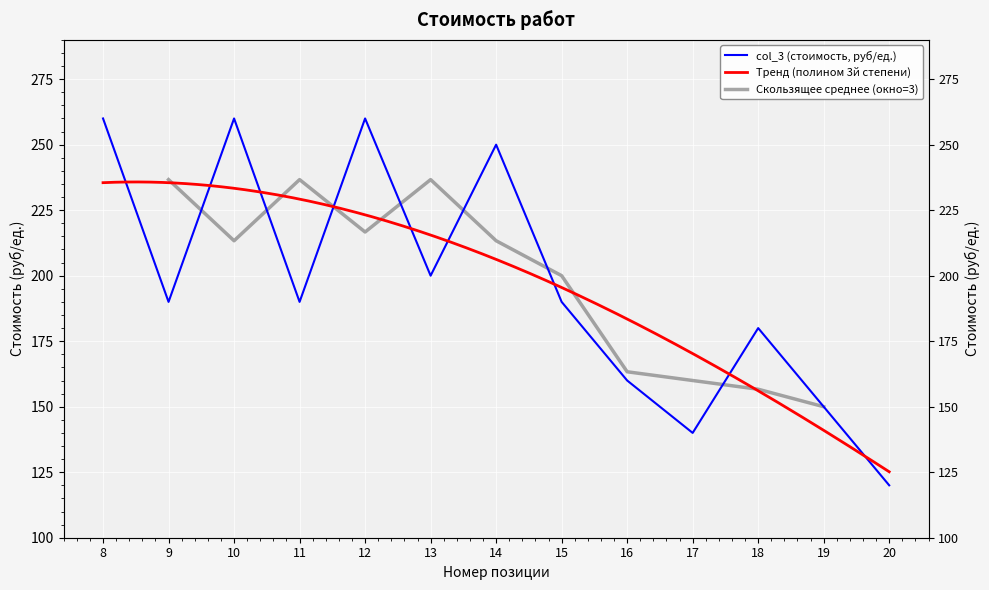

What is the ratio of the value at 16 to the value at 20?

1.3